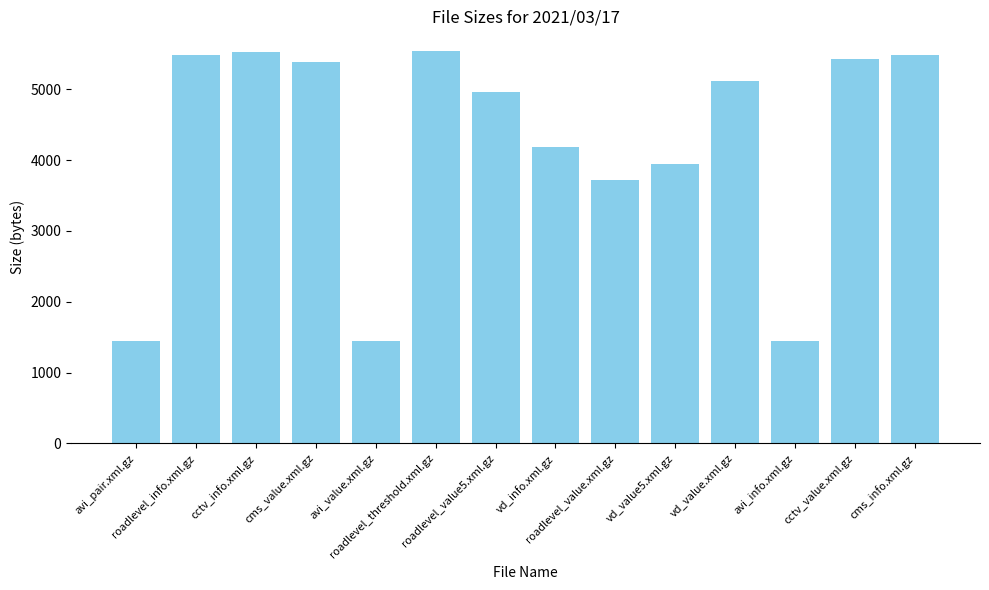

What is the average value?

4223